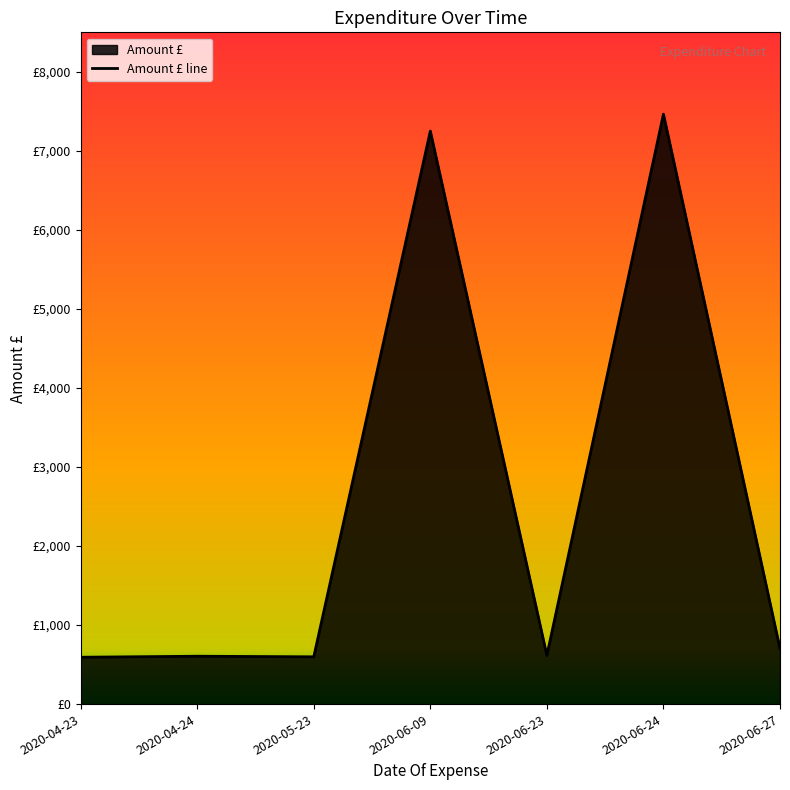

What position from the left is 2020-06-23?

5